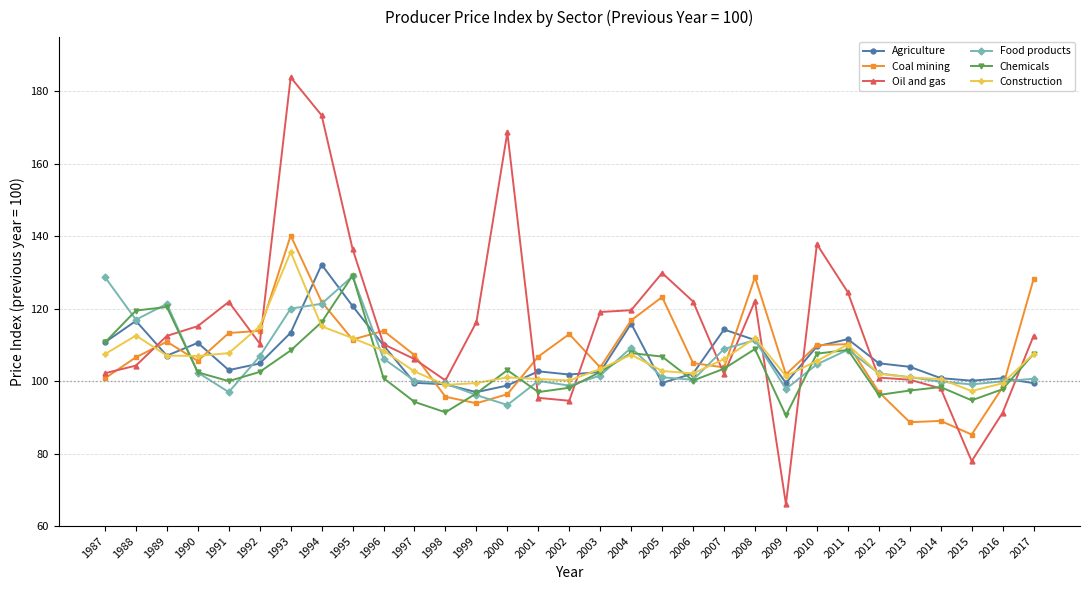

Where does the Chemicals series first go above 102?

1987